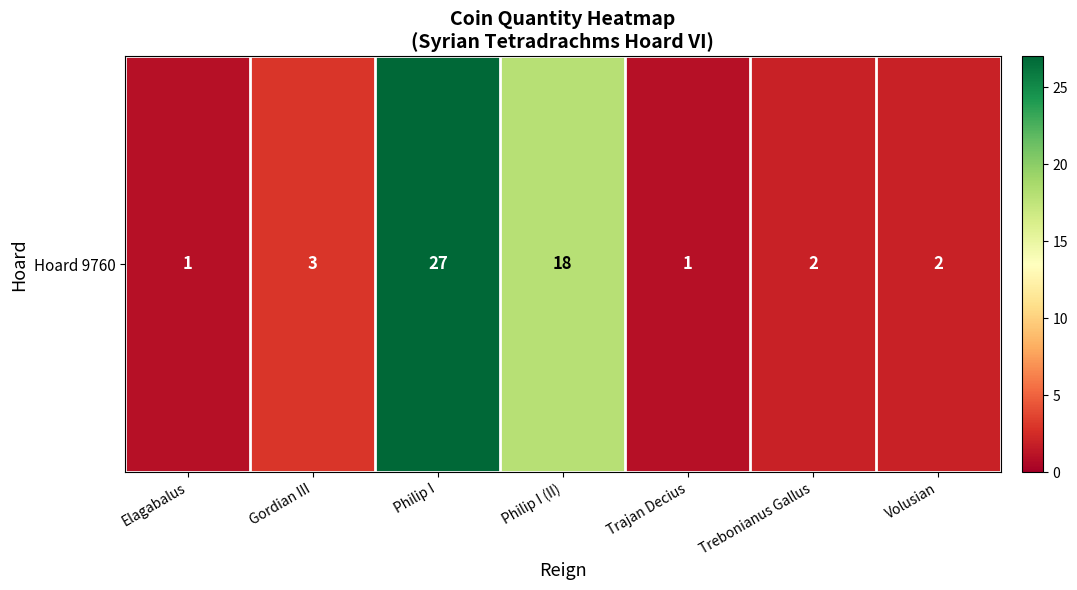

Which category has the highest value across all series?

Philip I